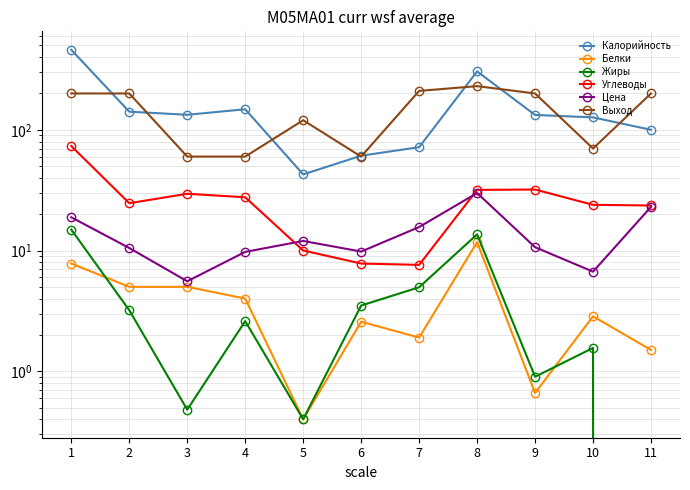

Where is Белки nearest to the value 6?

2